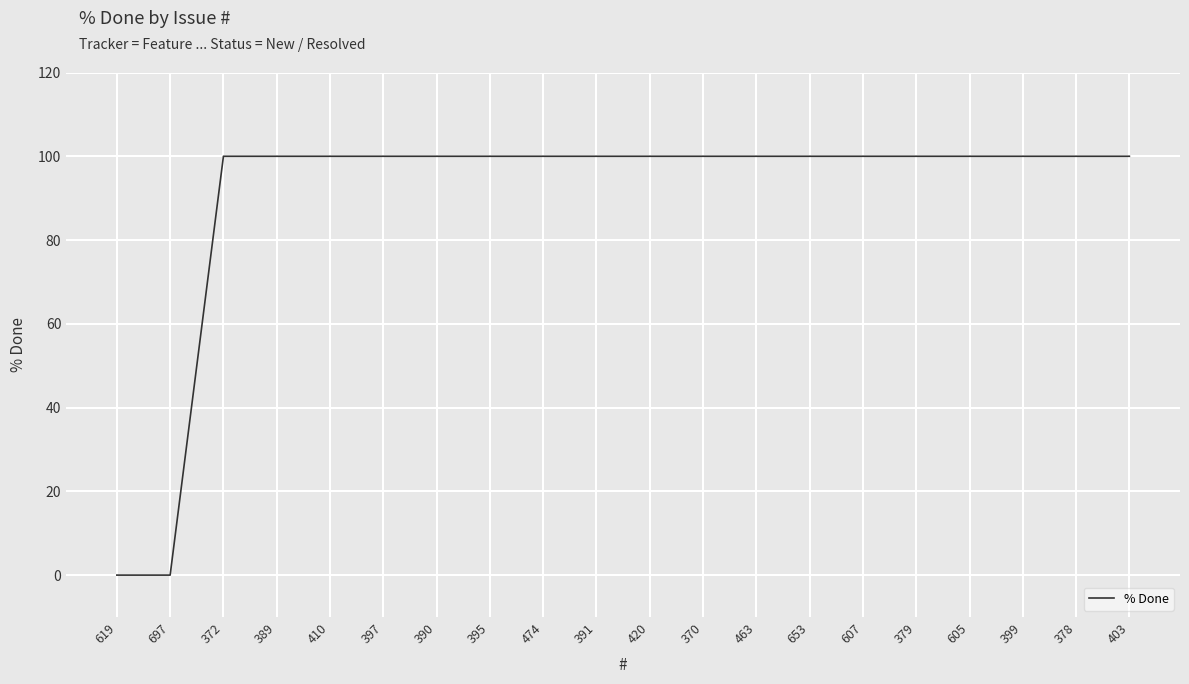

Reading right to left, transcribe all the data shown in this chart.

403=100	378=100	399=100	605=100	379=100	607=100	653=100	463=100	370=100	420=100	391=100	474=100	395=100	390=100	397=100	410=100	389=100	372=100	697=0	619=0